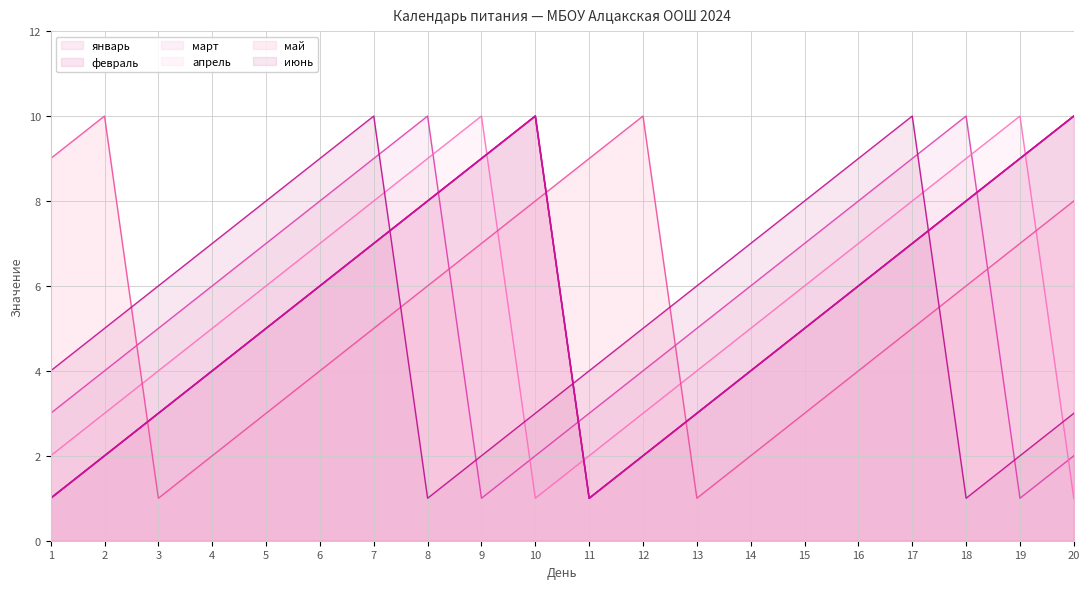

The value of май at 12 is 10. True or false?

True